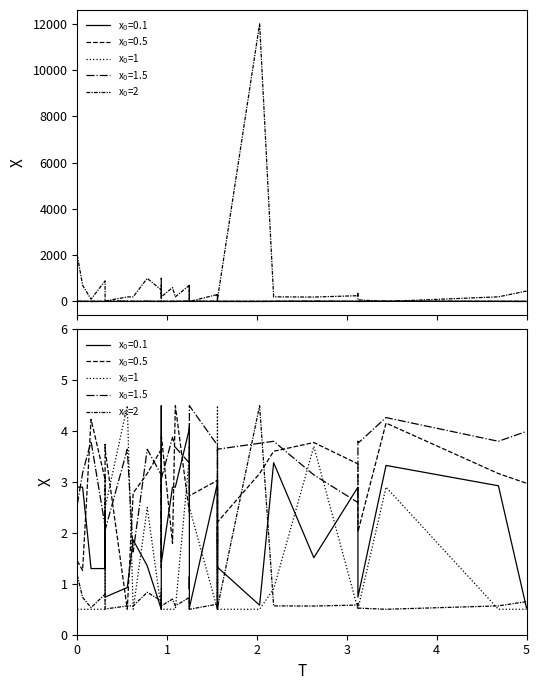

How many times do x$_0$=1 and x$_0$=2 cross each other?

16